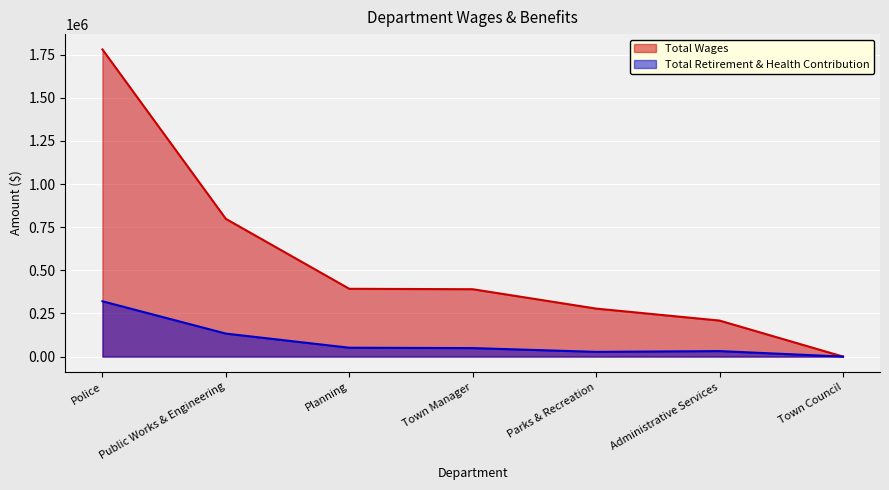

What is the difference between the second highest and minimum values in the Total Retirement & Health Contribution series?

133292